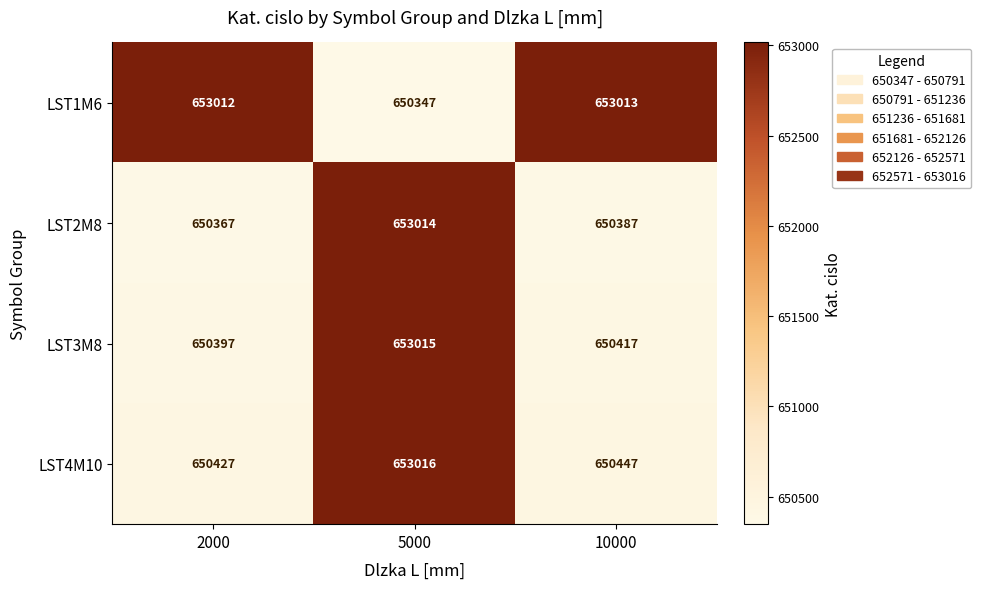

How many data points does each series have?

3